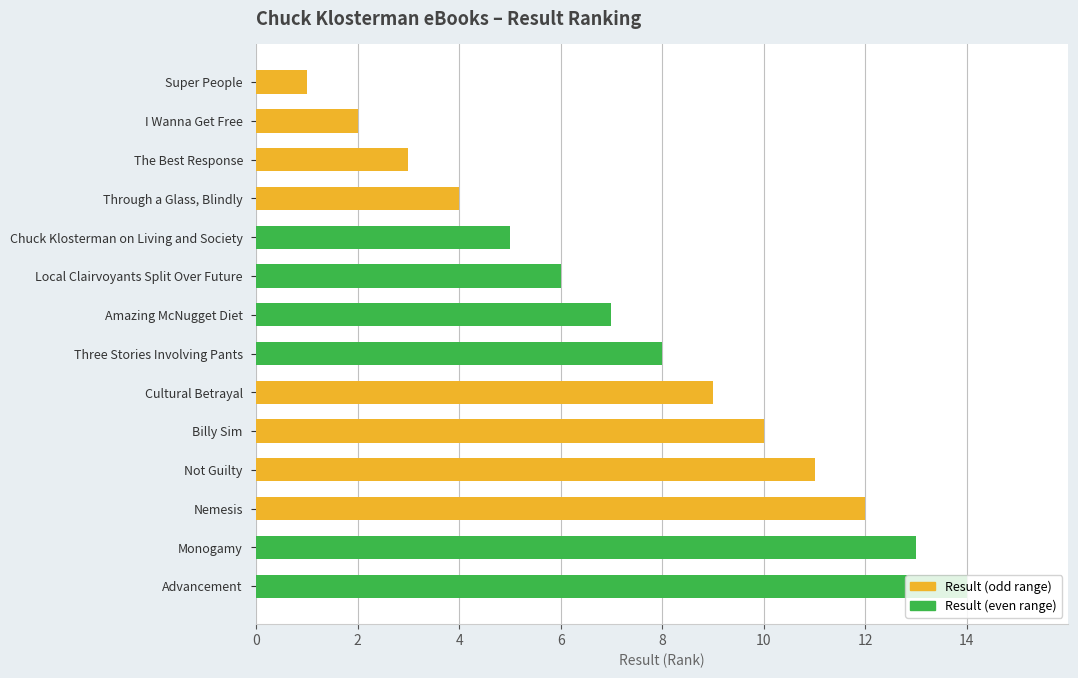

List the labels in order of value, largest first.

Advancement, Monogamy, Nemesis, Not Guilty, Billy Sim, Cultural Betrayal, Three Stories Involving Pants, Amazing McNugget Diet, Local Clairvoyants Split Over Future, Chuck Klosterman on Living and Society, Through a Glass, Blindly, The Best Response, I Wanna Get Free, Super People